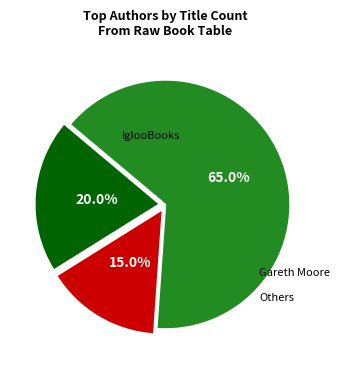

Is there a majority slice in this chart?

Yes